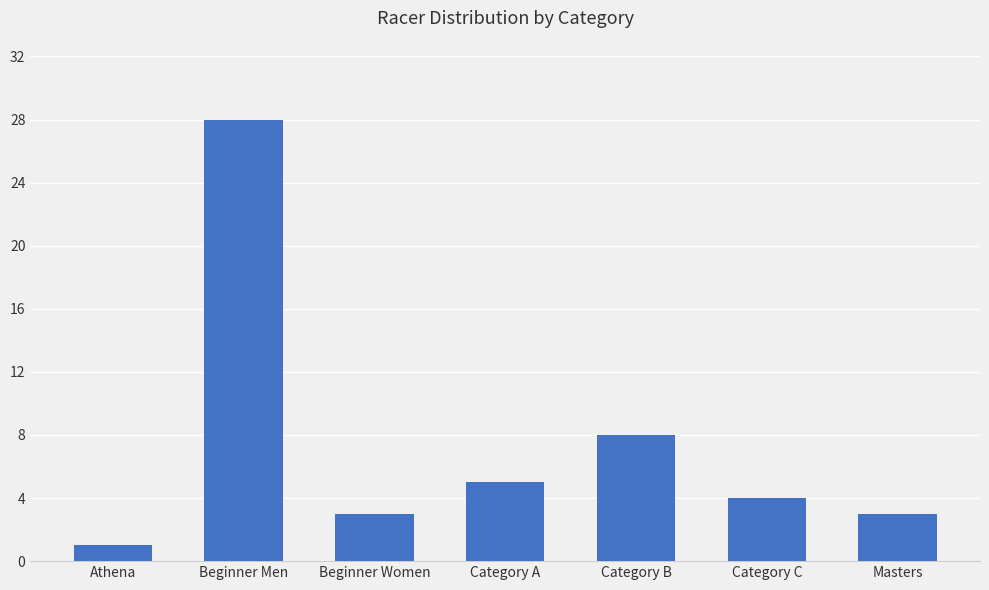

How many bars are there in total?

7